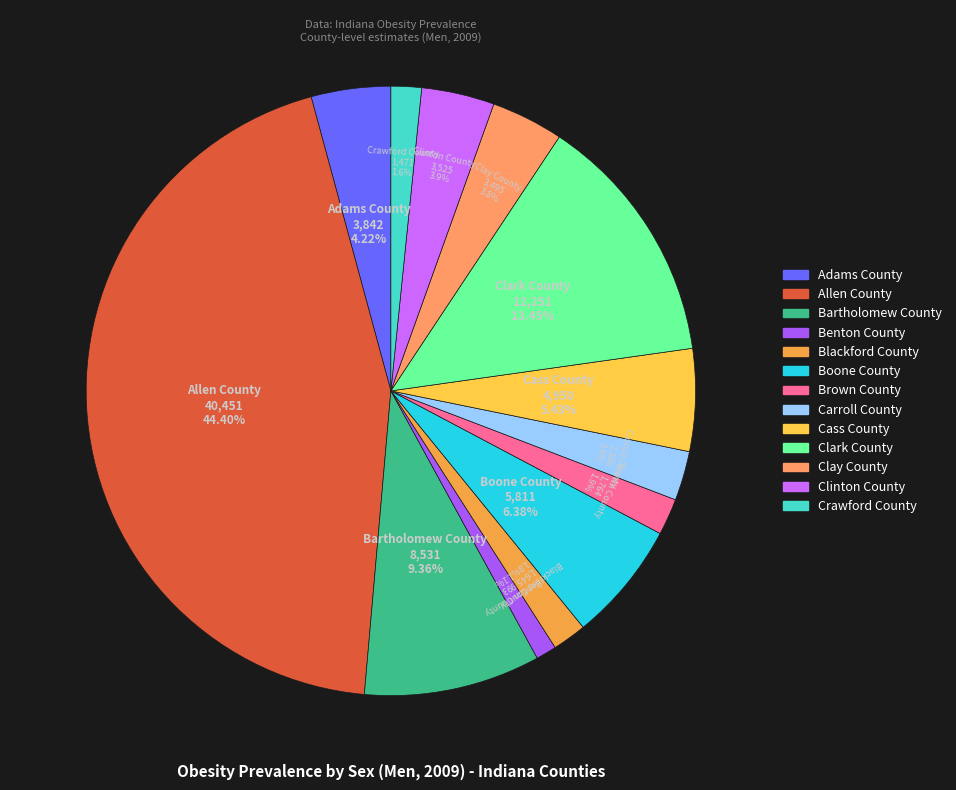

What percentage is the Boone County slice, to the nearest percent?

6%